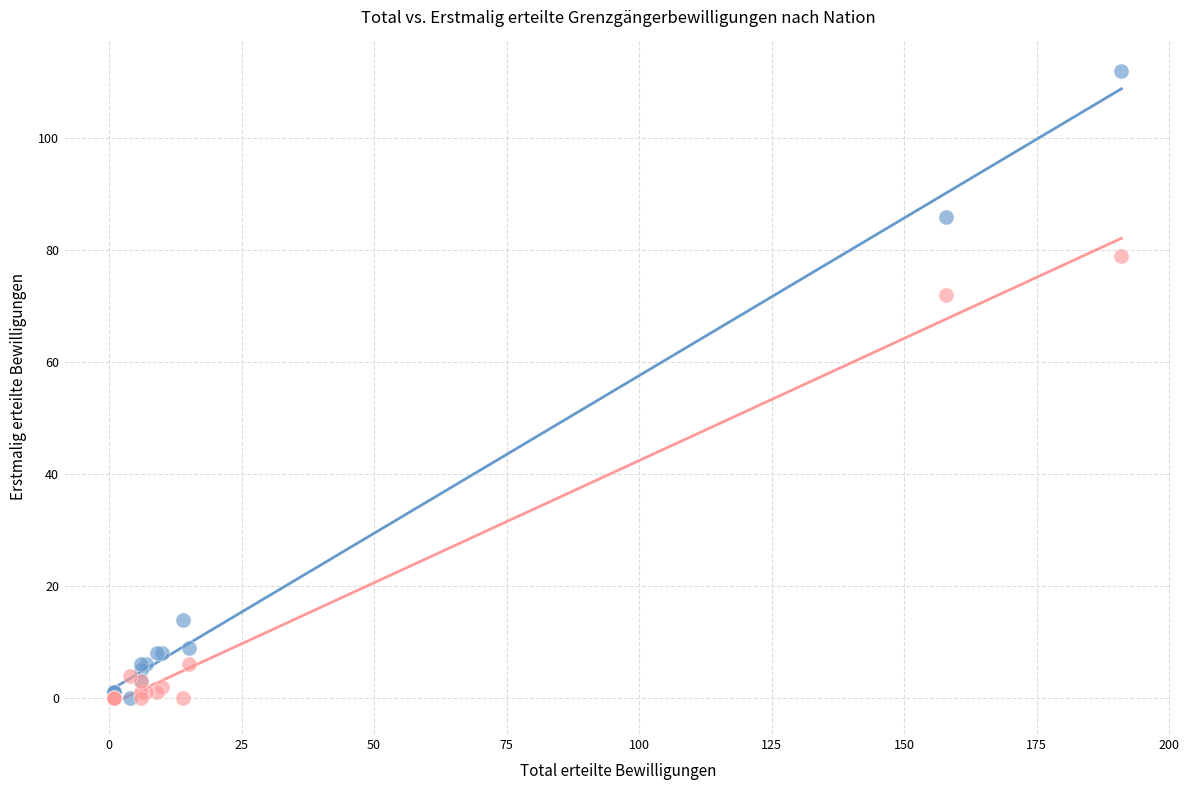

Across all series, what Y value is closest to 56?

72